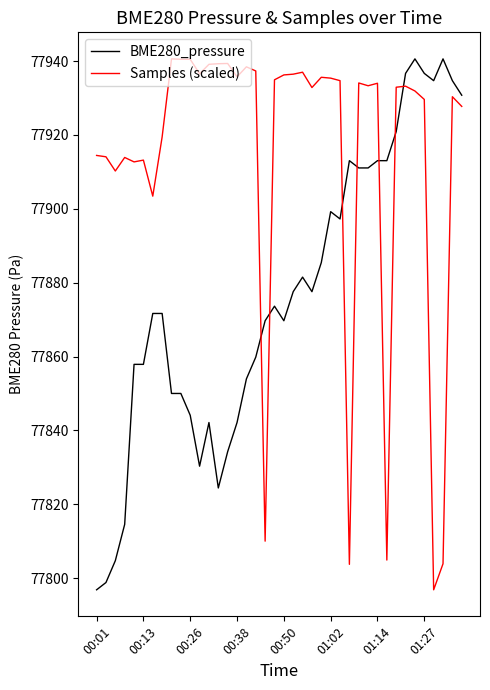

Which series ends up on top after the final intersection of Samples (scaled) and BME280_pressure?

BME280_pressure